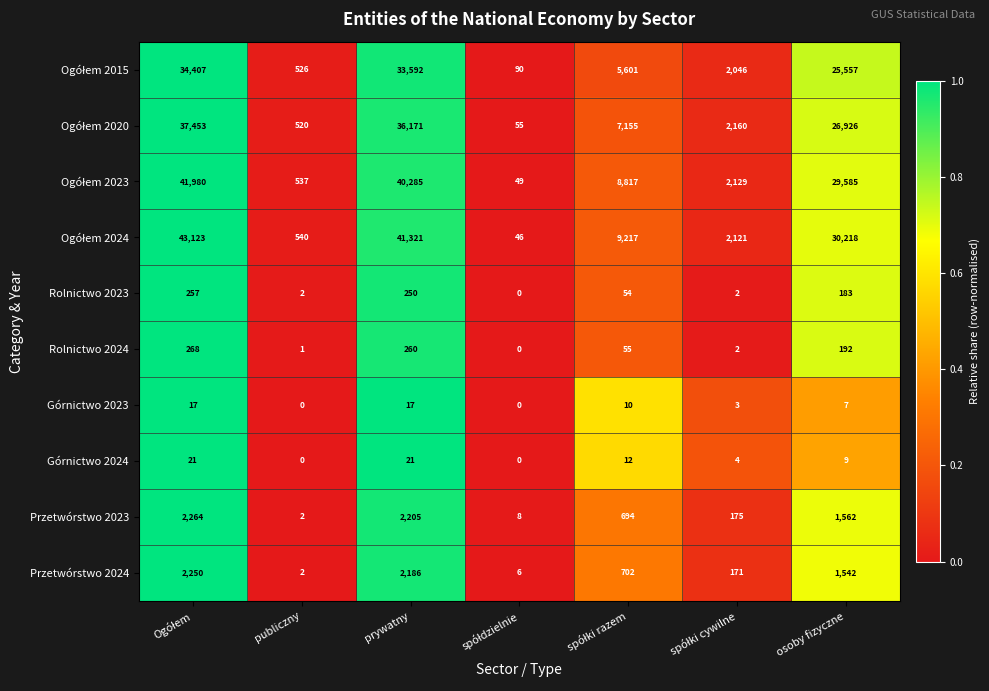

Where is Górnictwo 2024 nearest to the value 10?

osoby fizyczne